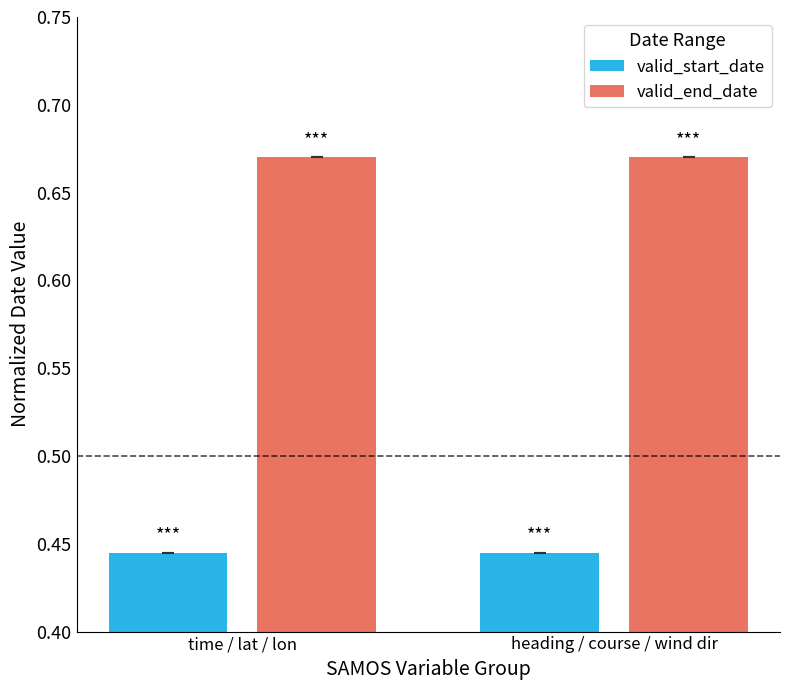

Rank the series by their average value, from lowest to highest.

valid_start_date, valid_end_date